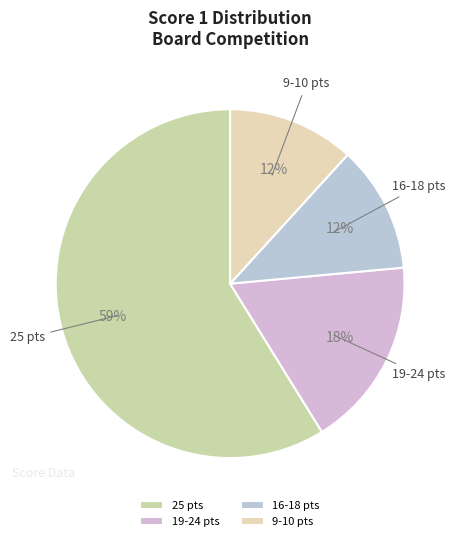

To the nearest percent, what is the combined percentage of 25 pts and 19-24 pts?

76%